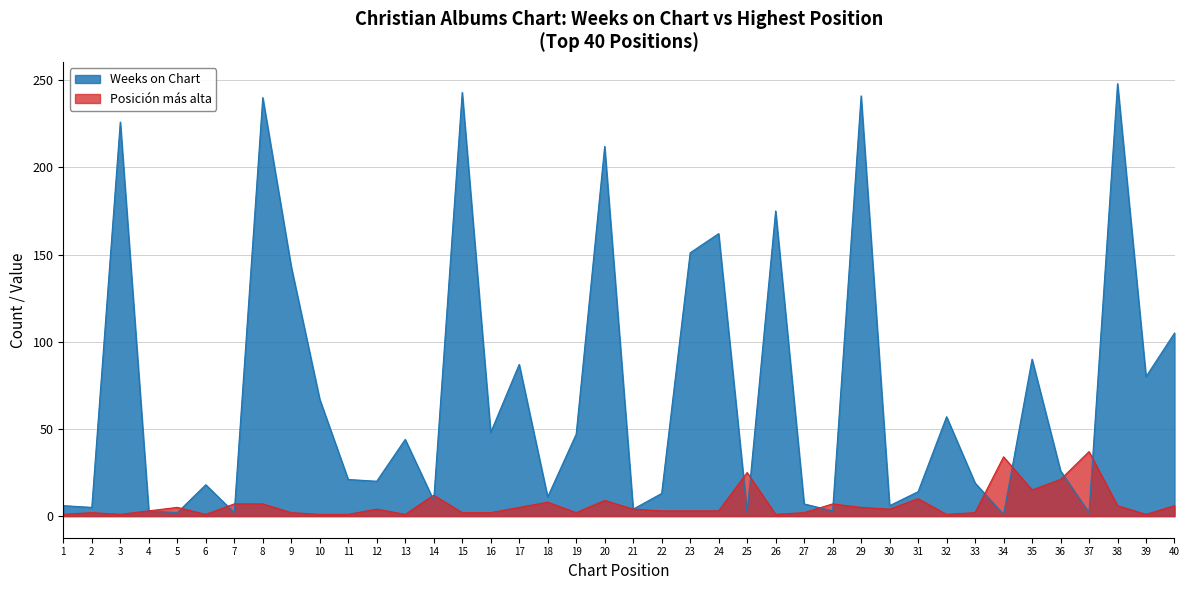

Which series ends up on top after the final intersection of Posicion mas alta and Weeks on Chart?

Weeks on Chart